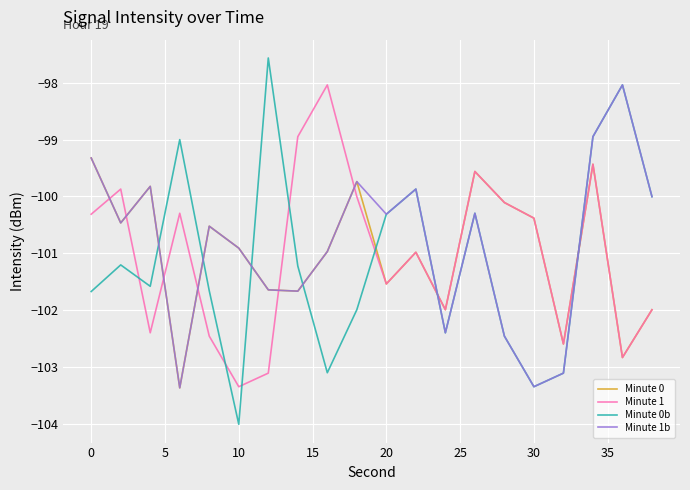

Which series has the largest total across all categories?

Minute 1b